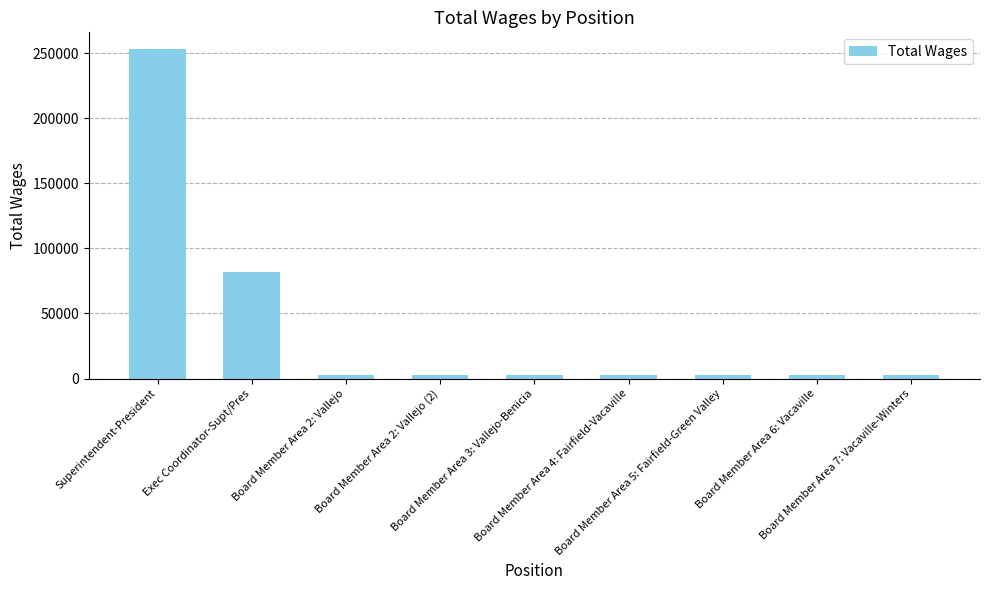

What is the sum of all values?

353551